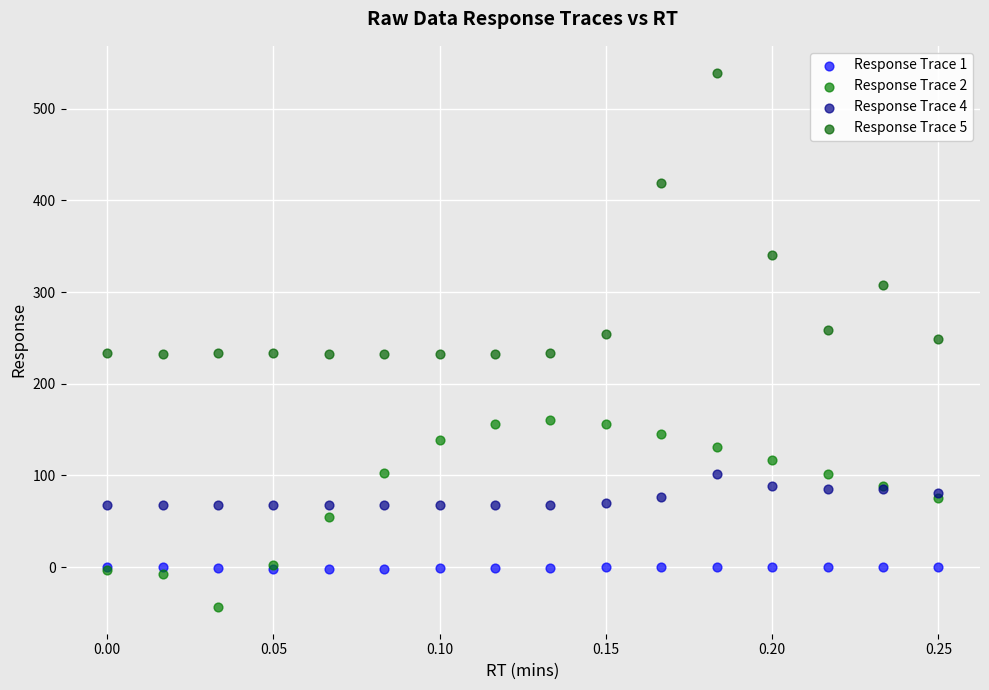

What are all the series names shown in the legend?

Response Trace 1, Response Trace 2, Response Trace 4, Response Trace 5